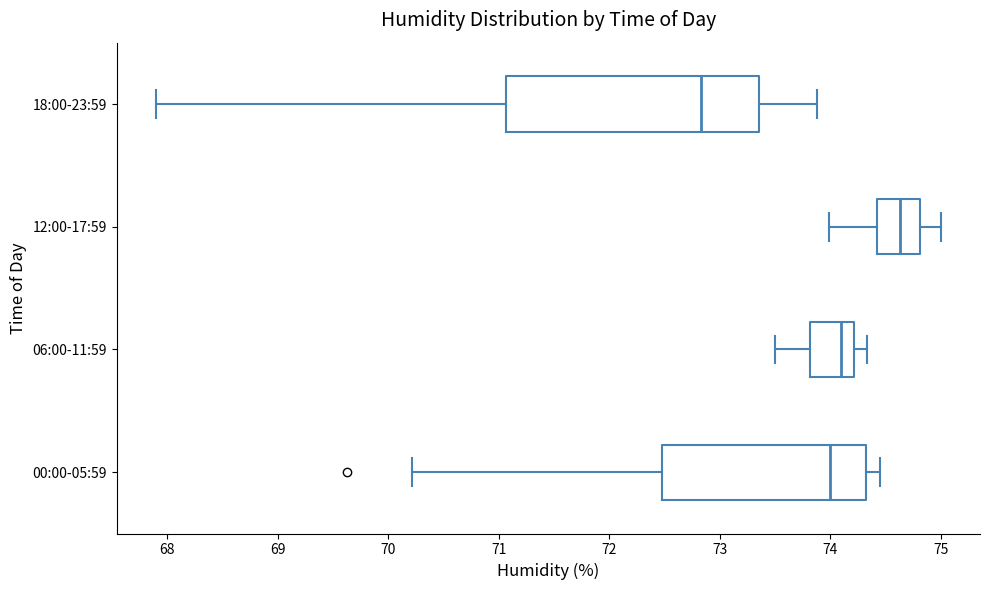

Which box has the furthest to the left median line?

18:00-23:59